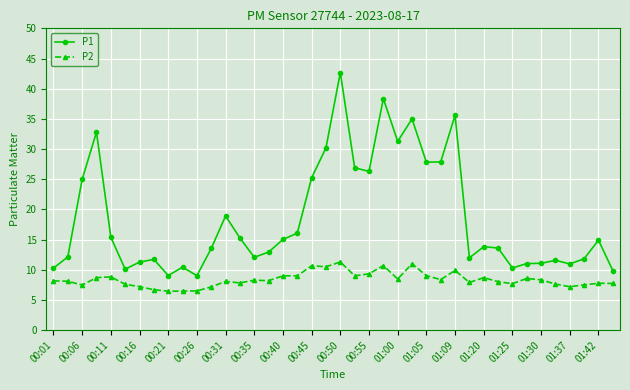

True or false: P1 and P2 cross at least once.

False